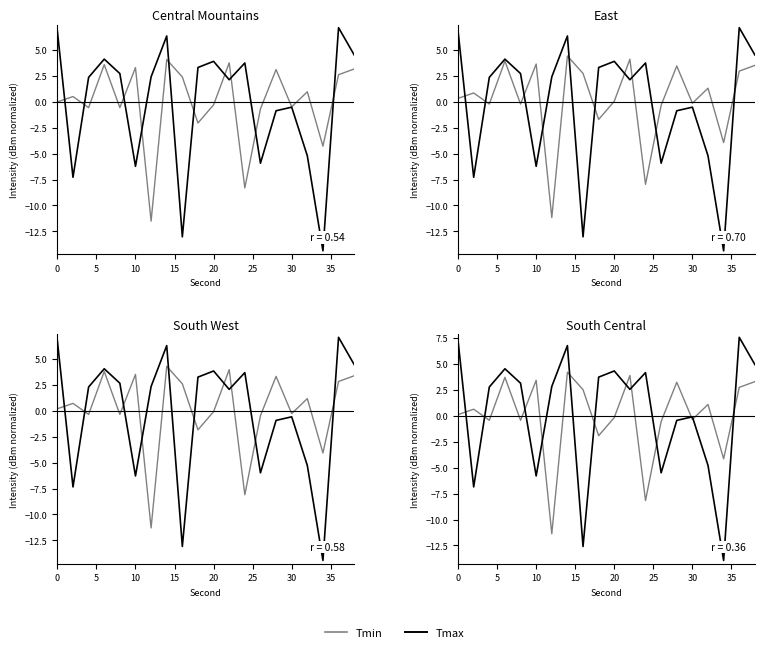

The value of Tmin at 20 is -0.4. True or false?

True